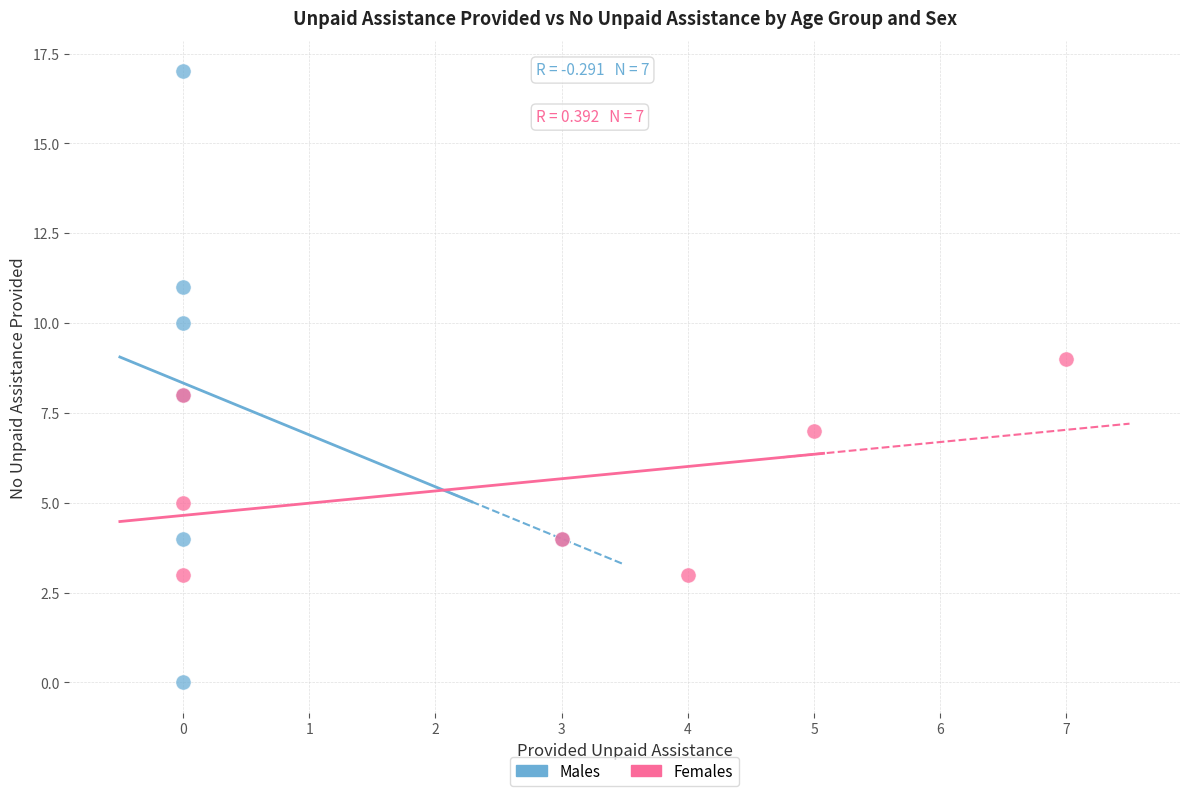

Which series contains the lowest Y value?

Males